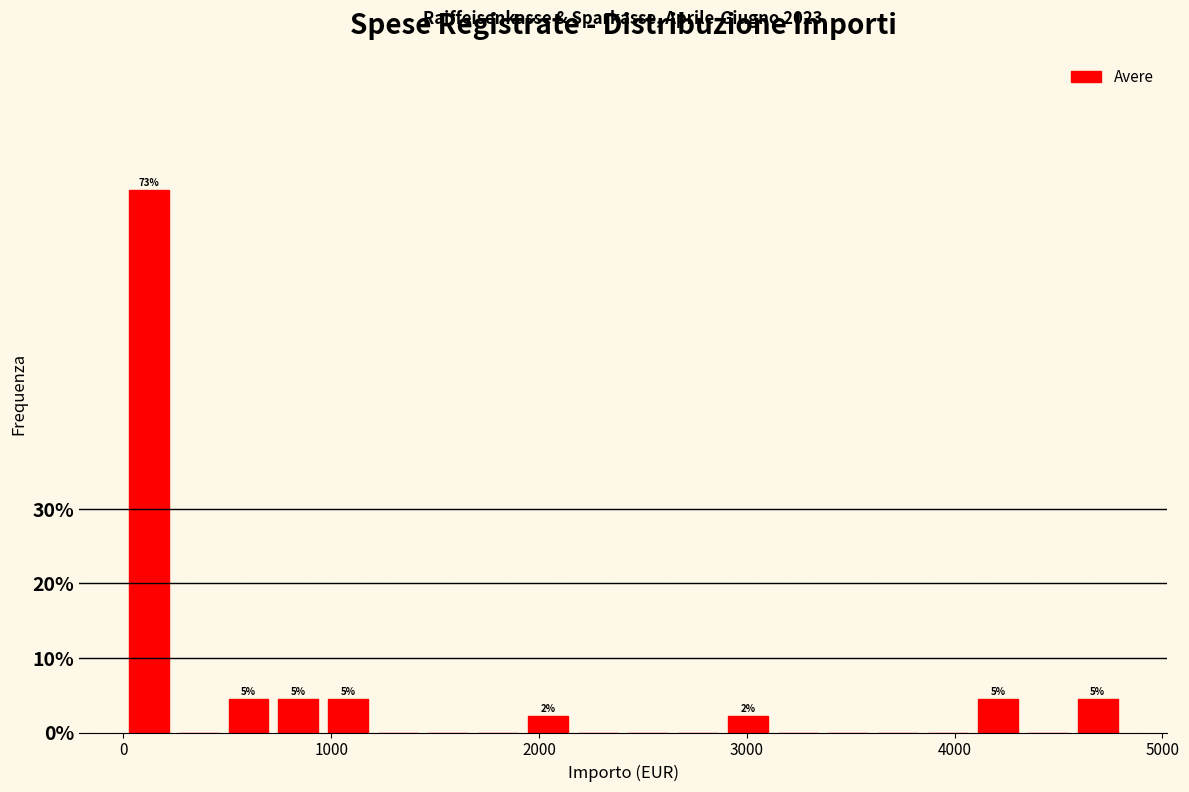

Around what value on the x-axis is the tallest bar? Give the approximate position of its centre, as read against the axis.

100